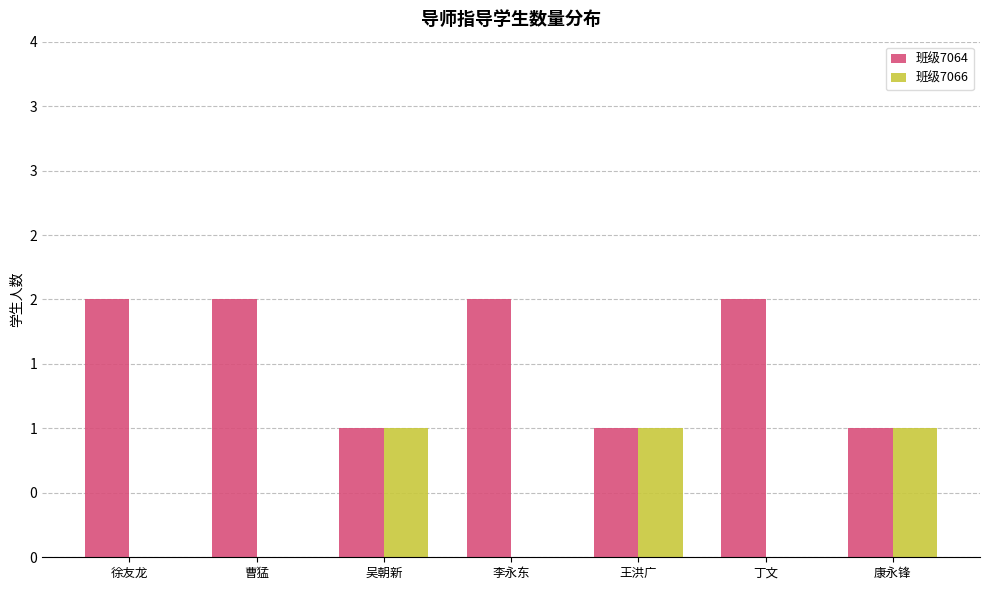

Where is 班级7064 nearest to the value 1?

吴朝新